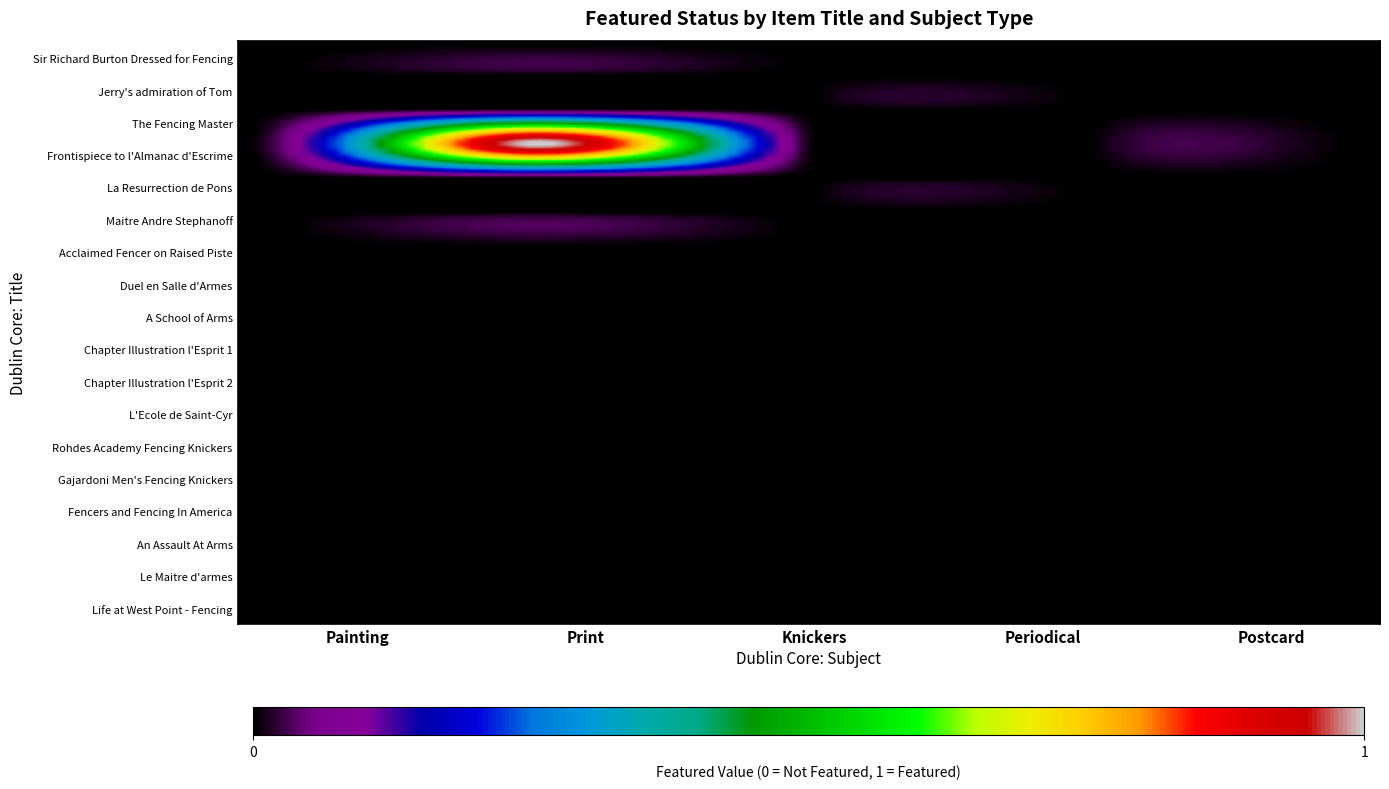

Reading left to right, extract all data points from this chart.

Sir Richard Burton Dressed for Fencing: 0	0	0	0	0
Jerry's admiration of Tom: 0	0	0	0	0
The Fencing Master: 0	0	0	0	0
Frontispiece to l'Almanac d'Escrime: 0	1	0	0	0
La Resurrection de Pons: 0	0	0	0	0
Maitre Andre Stephanoff before a Lesson: 0	0	0	0	0
Acclaimed Fencer on Raised Piste: 0	0	0	0	0
Duel en Salle d'Armes Interrupted: 0	0	0	0	0
A School of Arms: 0	0	0	0	0
Chapter Illustration l'Esprit 1: 0	0	0	0	0
Chapter Illustration l'Esprit 2: 0	0	0	0	0
L'Ecole de Saint-Cyr: 0	0	0	0	0
Rohdes Academy Fencing Knickers: 0	0	0	0	0
Gajardoni Men's Fencing Knickers: 0	0	0	0	0
Fencers and Fencing In America: 0	0	0	0	0
An Assault At Arms - Sword Versus Bayonet: 0	0	0	0	0
Le Maitre d'armes: 0	0	0	0	0
Life at West Point - Fencing: 0	0	0	0	0